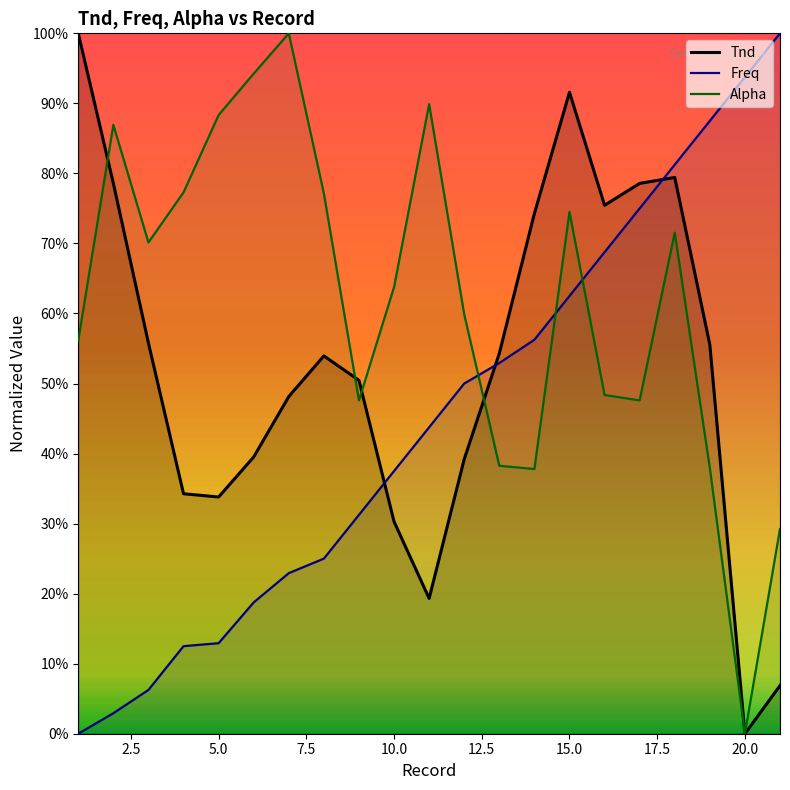

Which series has the largest total across all categories?

Alpha